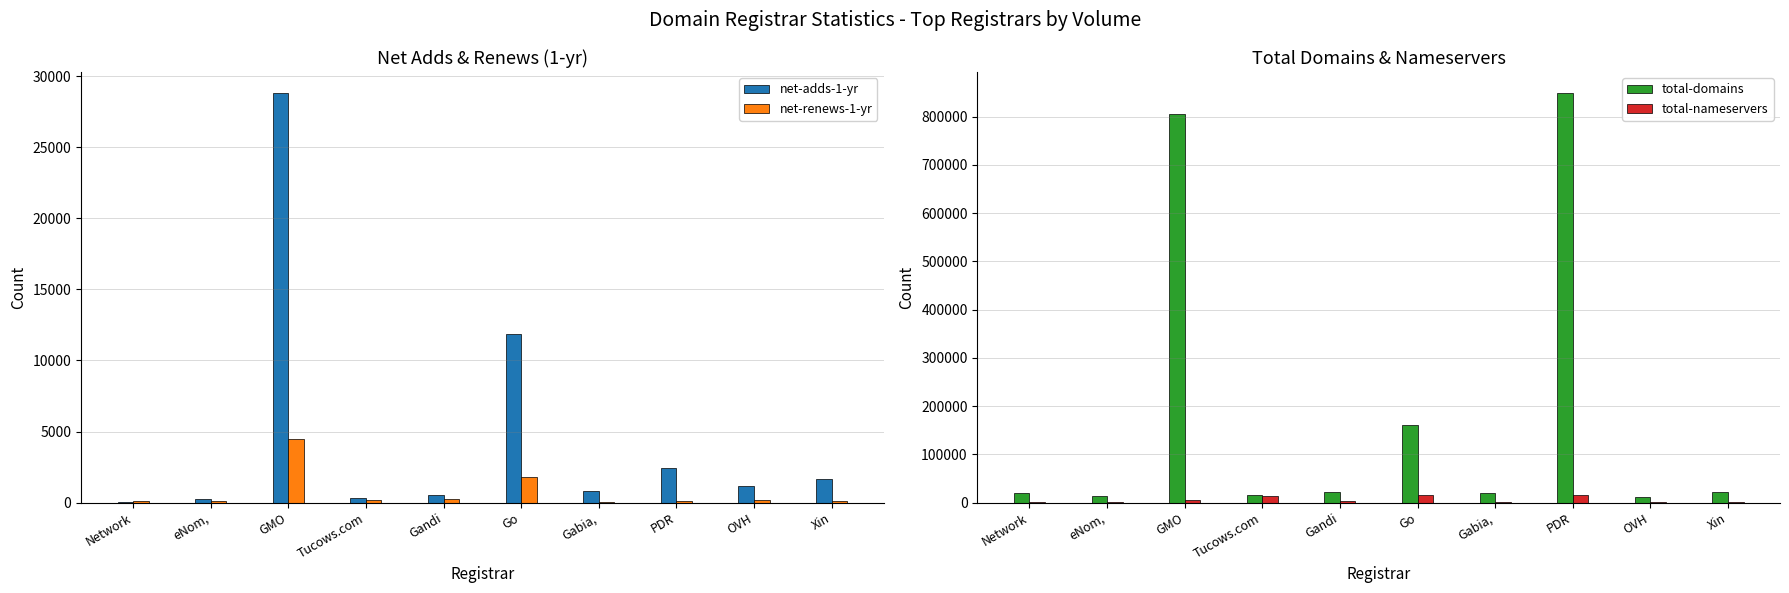

The total-domains series shows 1261043 at GMO. True or false?

False